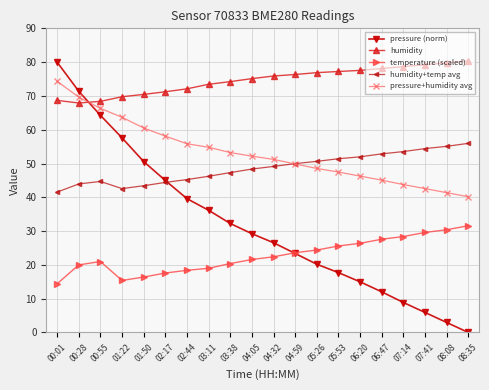

What is the difference between the highest and lowest values at 04:59?

53.0